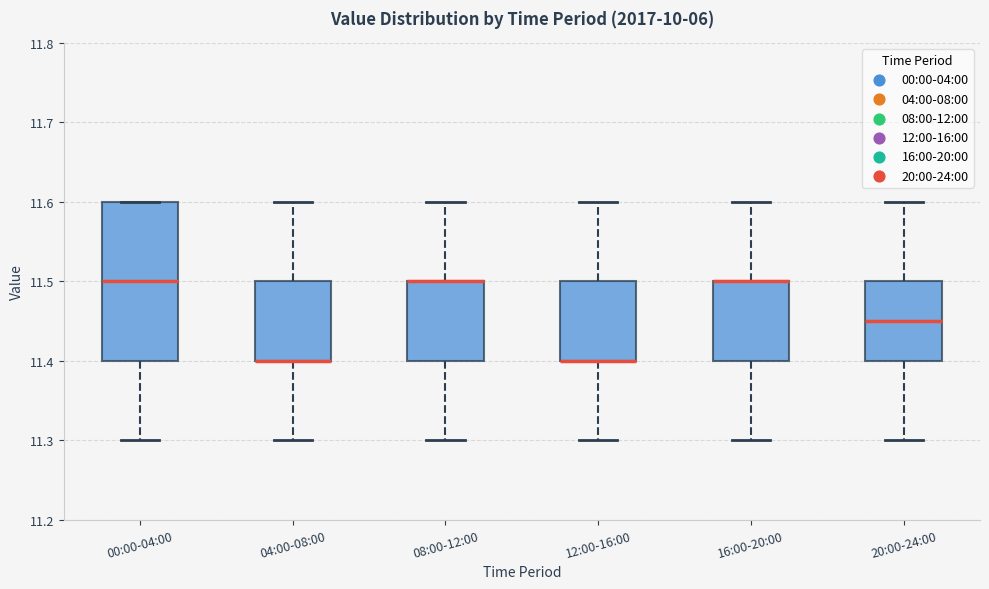

Reading left to right, transcribe this box plot: for each box, give where its median line is, the range the box spans, and where its two whiskers end, as read against the y-axis. The values are not printed on the chart, so give them approximately, as read against the axis.

00:00-04:00: median 11.50, box 11.40 to 11.60, whiskers 11.30 to 11.60
04:00-08:00: median 11.40 (drawn on the box's lower edge), box 11.40 to 11.50, whiskers 11.30 to 11.60
08:00-12:00: median 11.50 (drawn on the box's upper edge), box 11.40 to 11.50, whiskers 11.30 to 11.60
12:00-16:00: median 11.40 (drawn on the box's lower edge), box 11.40 to 11.50, whiskers 11.30 to 11.60
16:00-20:00: median 11.50 (drawn on the box's upper edge), box 11.40 to 11.50, whiskers 11.30 to 11.60
20:00-24:00: median 11.45, box 11.40 to 11.50, whiskers 11.30 to 11.60